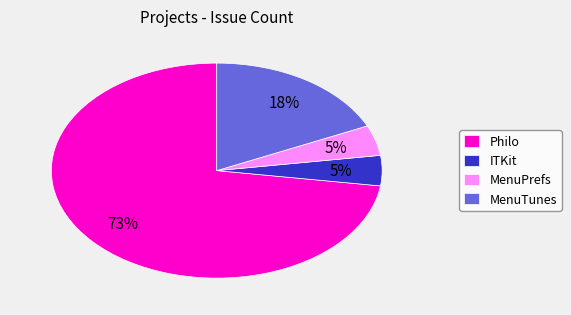

Is it true that Philo is 73% of the pie?

True